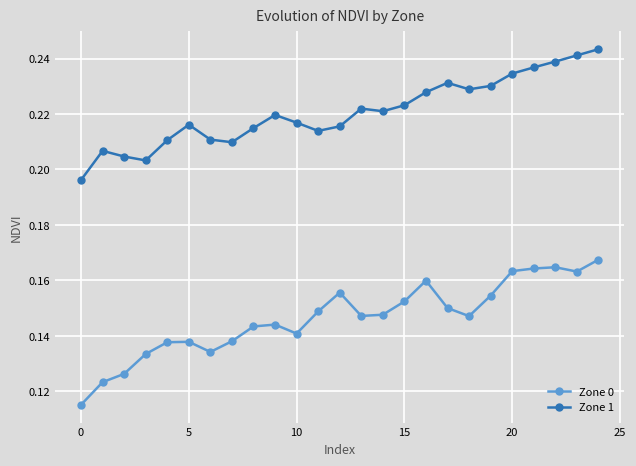

Which series has the widest spread of values?

Zone 0